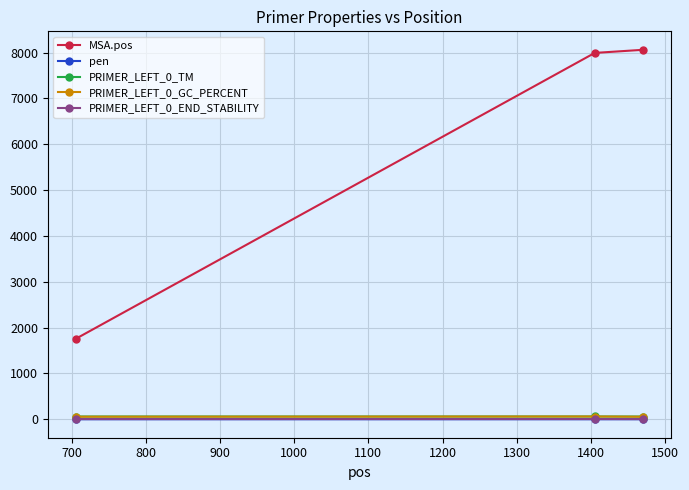

What is the lowest value of the MSA.pos series?

1759.0